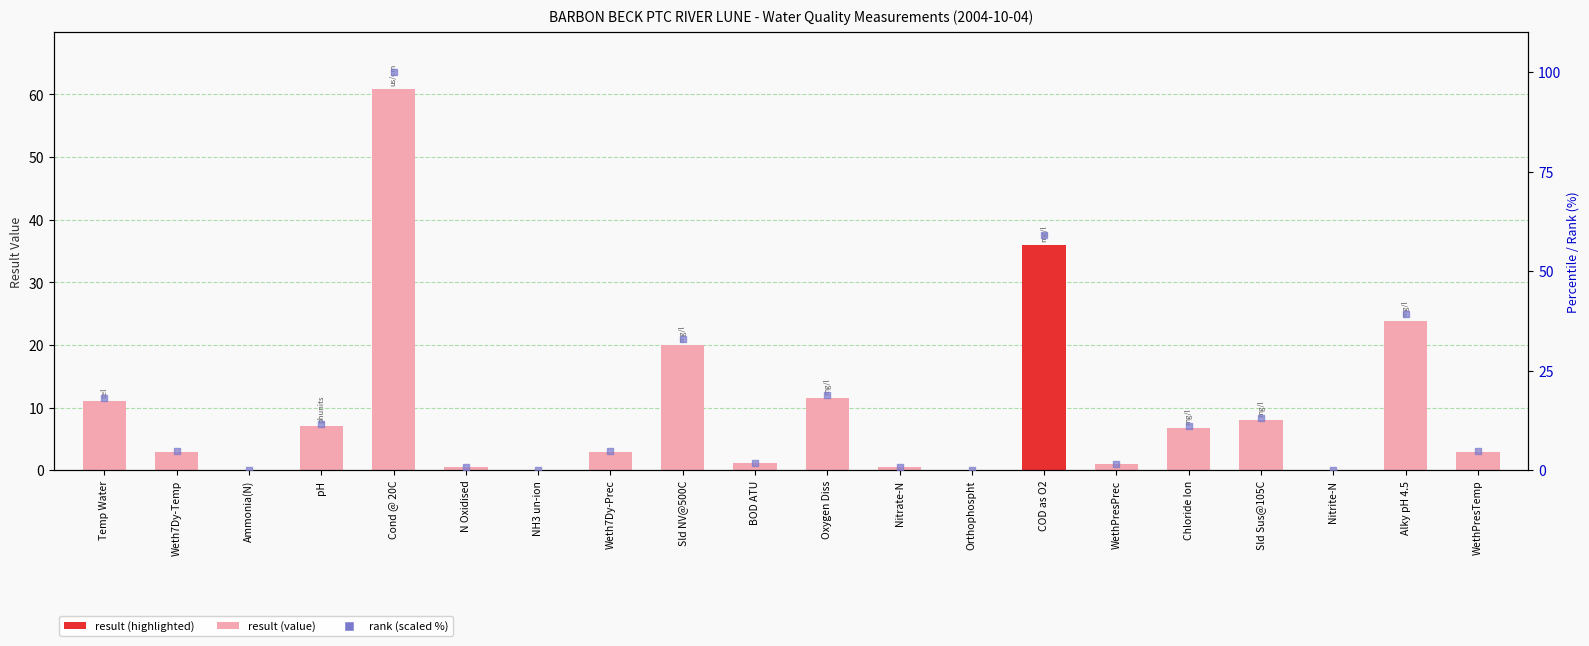

At which category is the sum across all series the highest?

Cond @ 20C